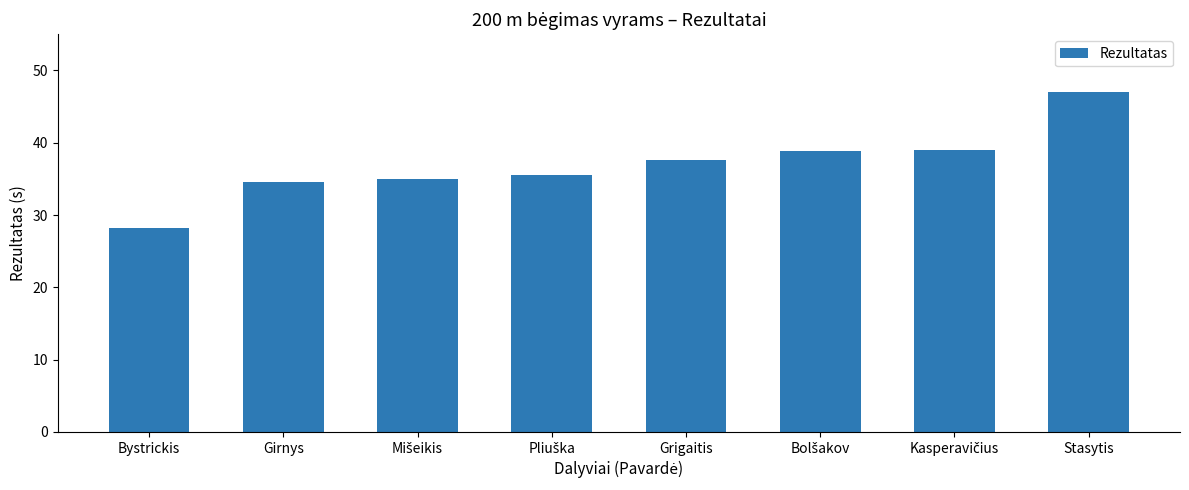

How many categories are shown in the chart?

8